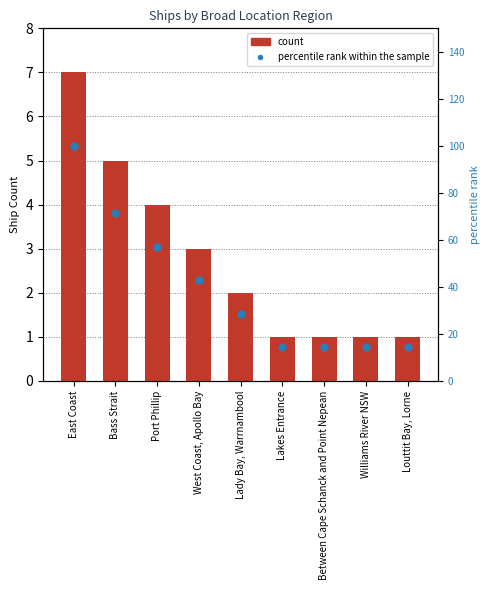

Which series has the largest total across all categories?

percentile rank within the sample